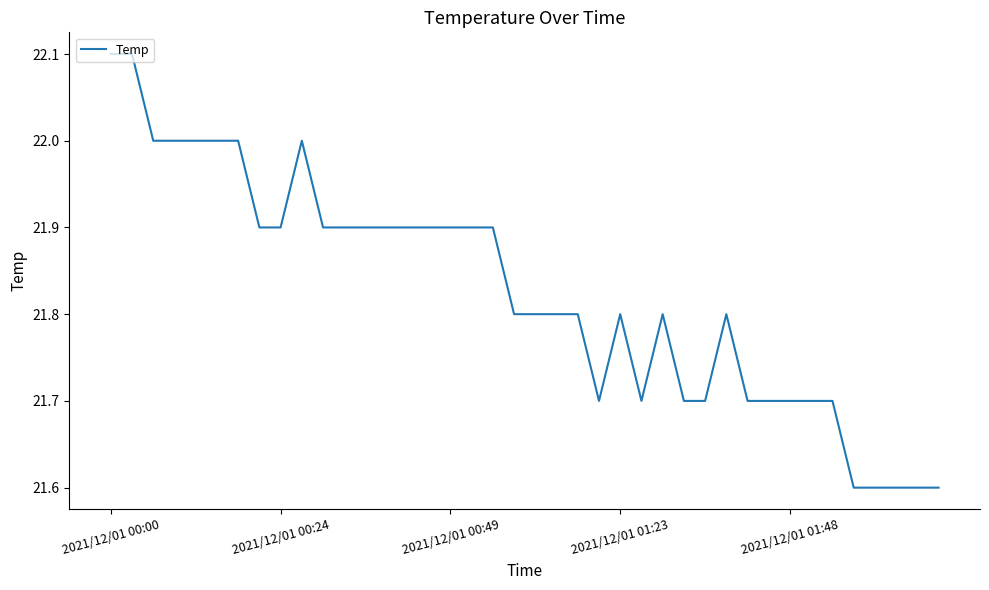

True or false: the data has more than 0 interior local peaks.

True